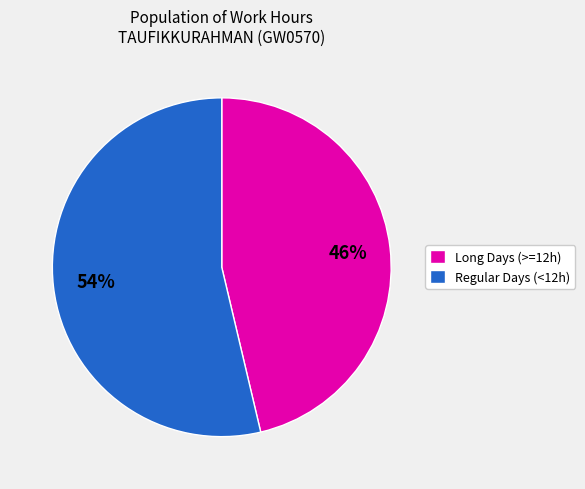

What is the ratio of the value at Long Days (>=12h) to the value at Regular Days (<12h)?

0.9